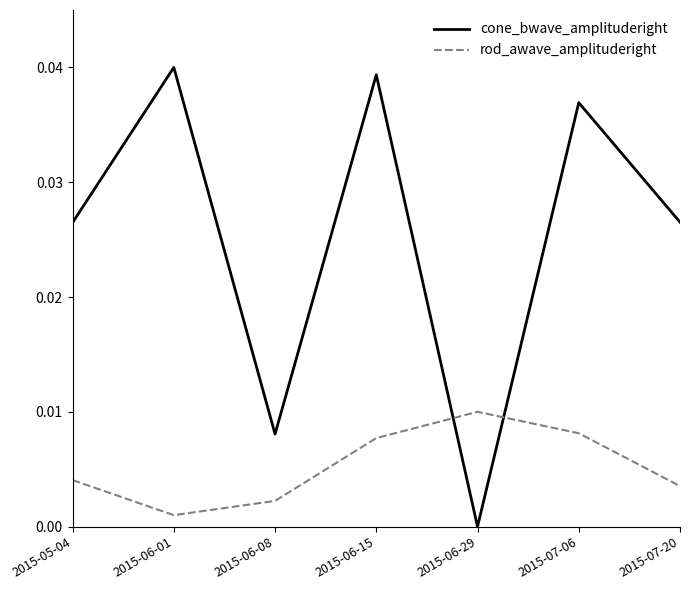

How many cone_bwave_amplituderight values are between 0 and 1?

7